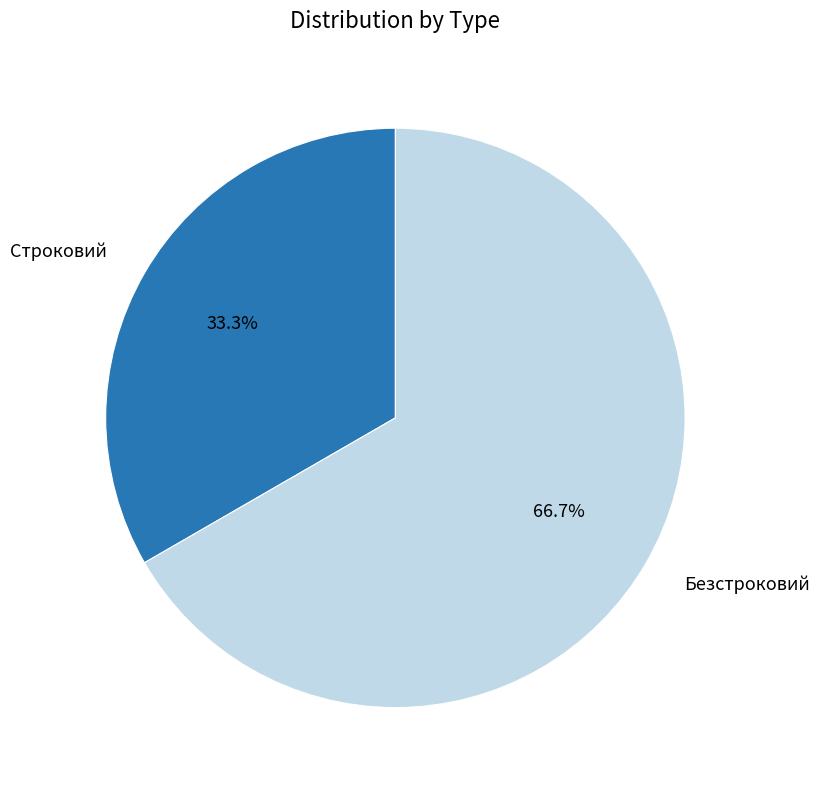

Does any single category account for the majority?

Yes